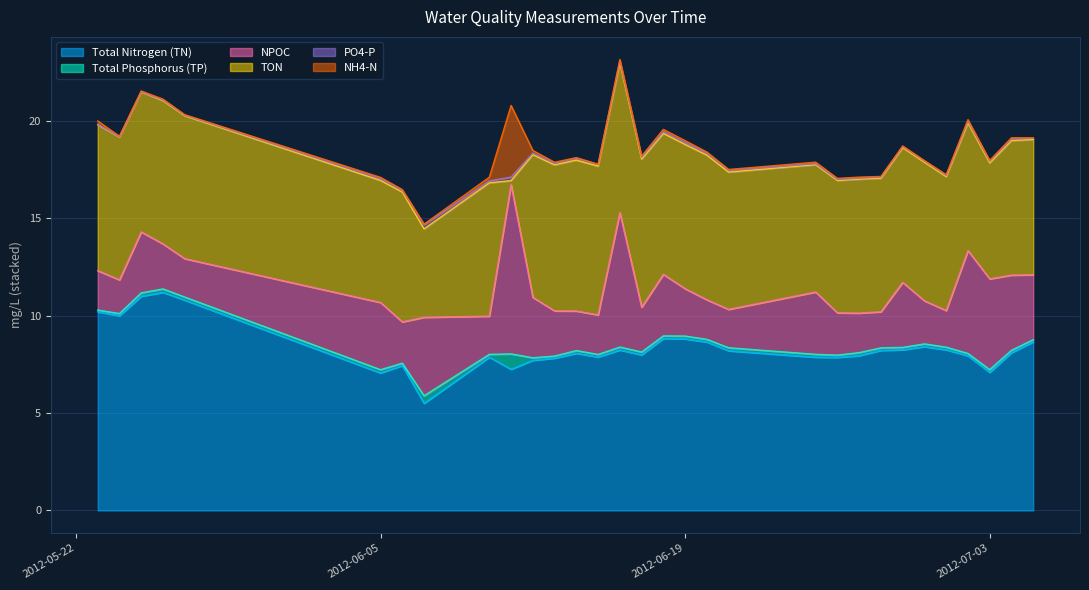

How many times do NH4-N and PO4-P cross each other?

7